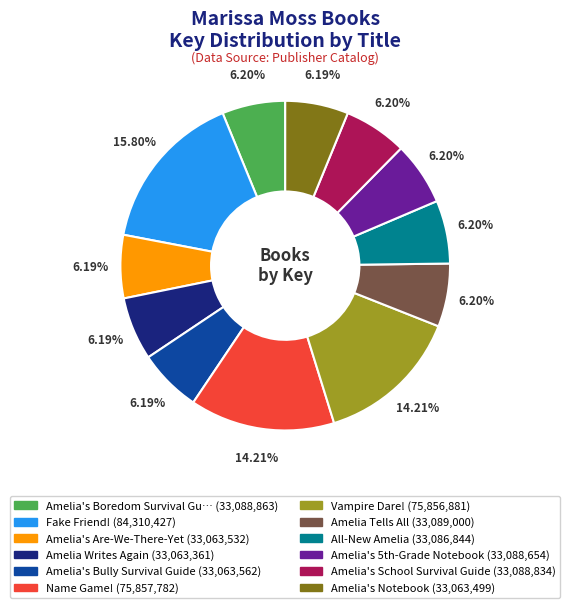

To the nearest percent, what is the average slice percentage?

8%